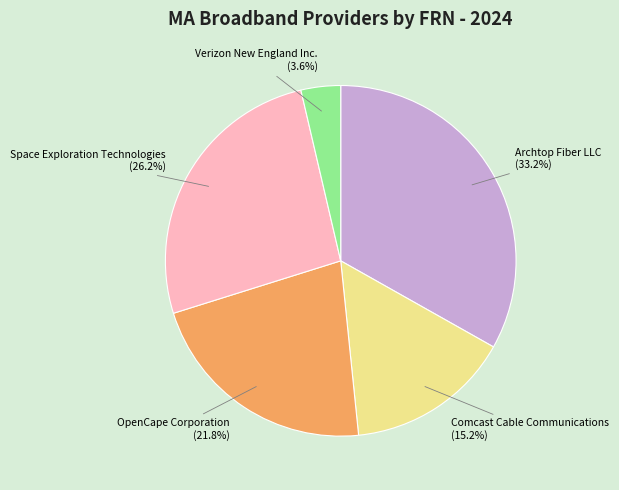

Does any single category account for the majority?

No